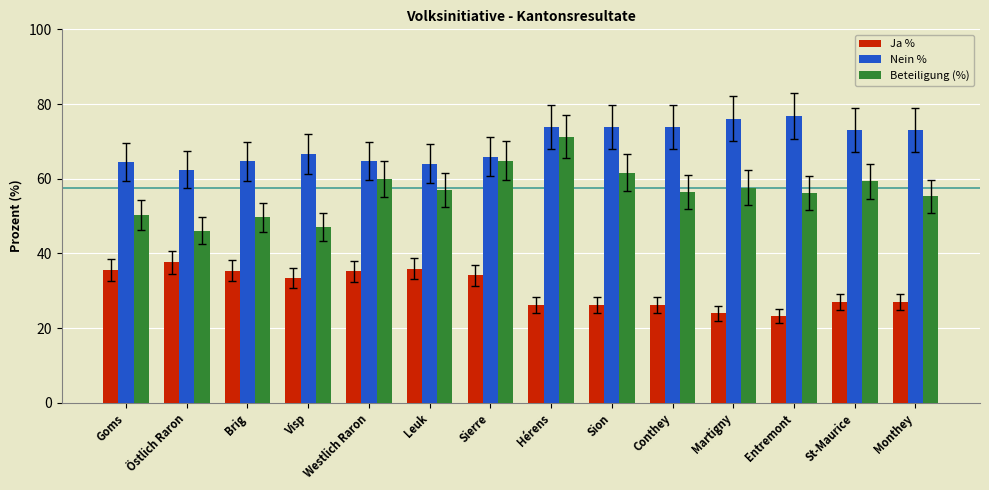

The value of Nein % at Visp is 15.5. True or false?

False